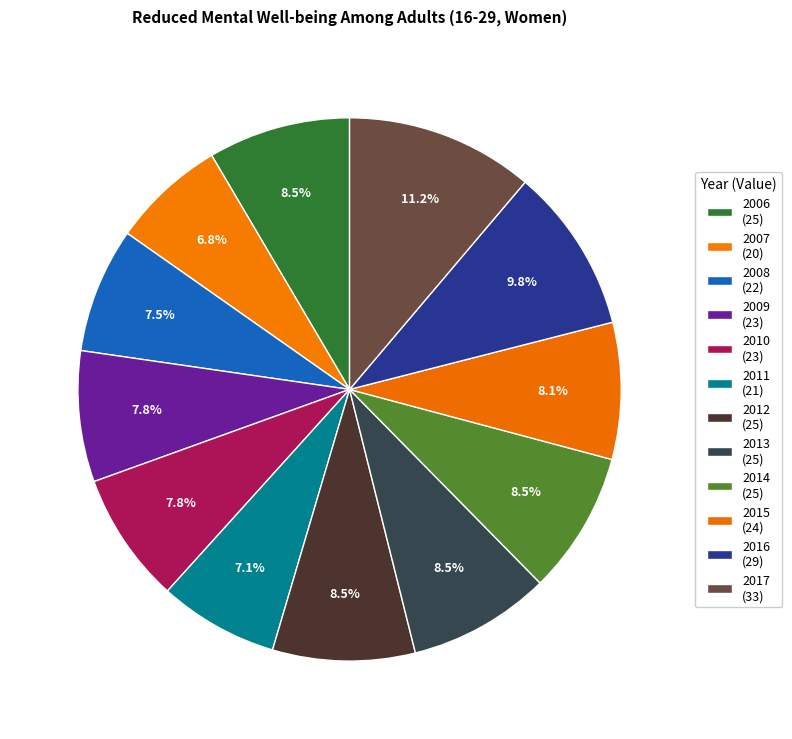

How many segments does this pie chart have?

12